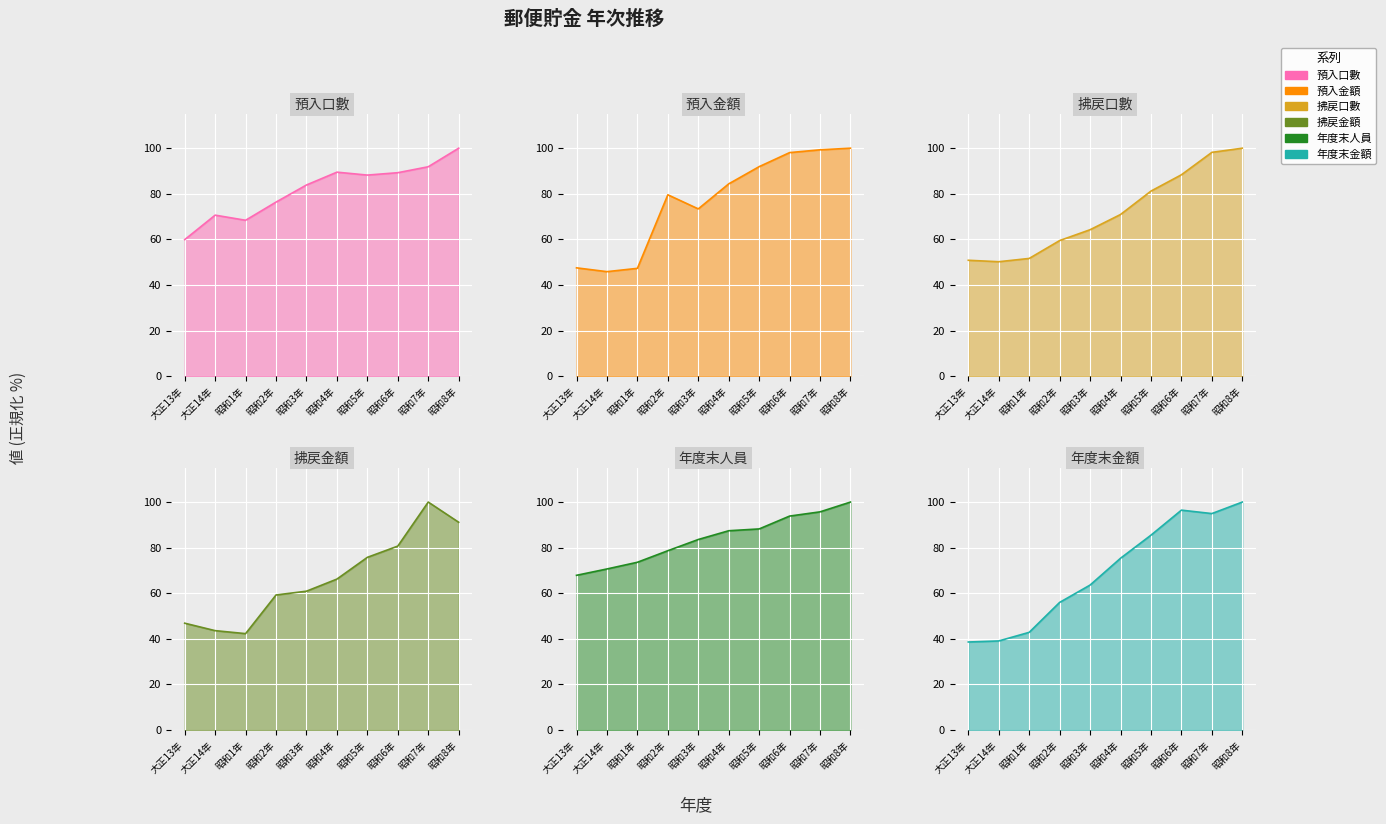

At which label does 預入口數 first exceed 88?

昭和4年